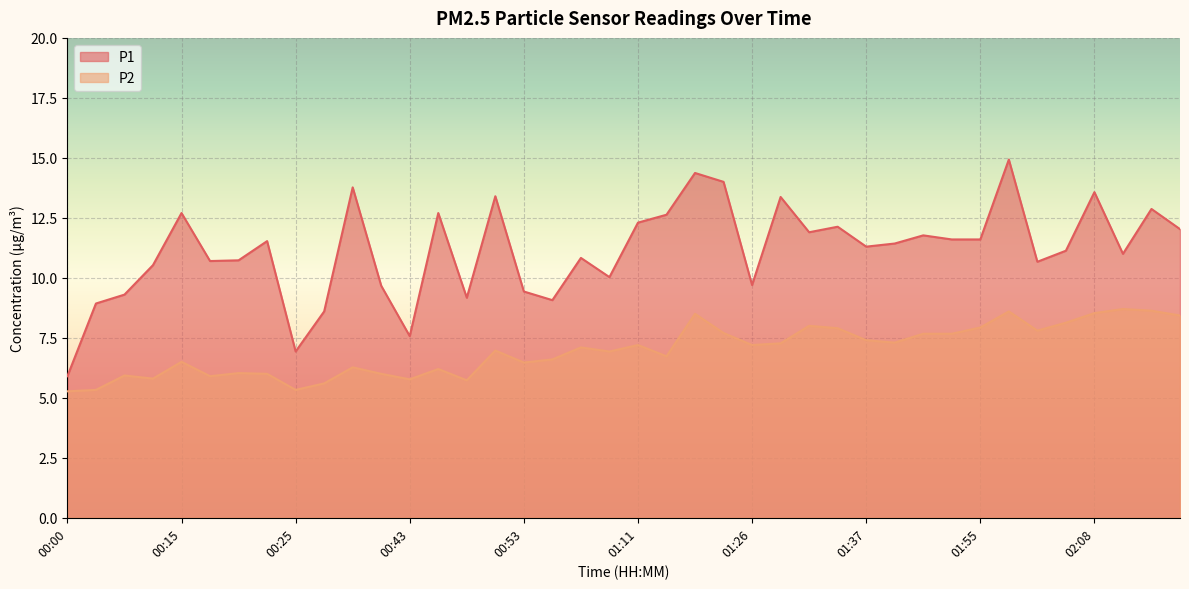

How many values in the P2 series exceed 7?

20